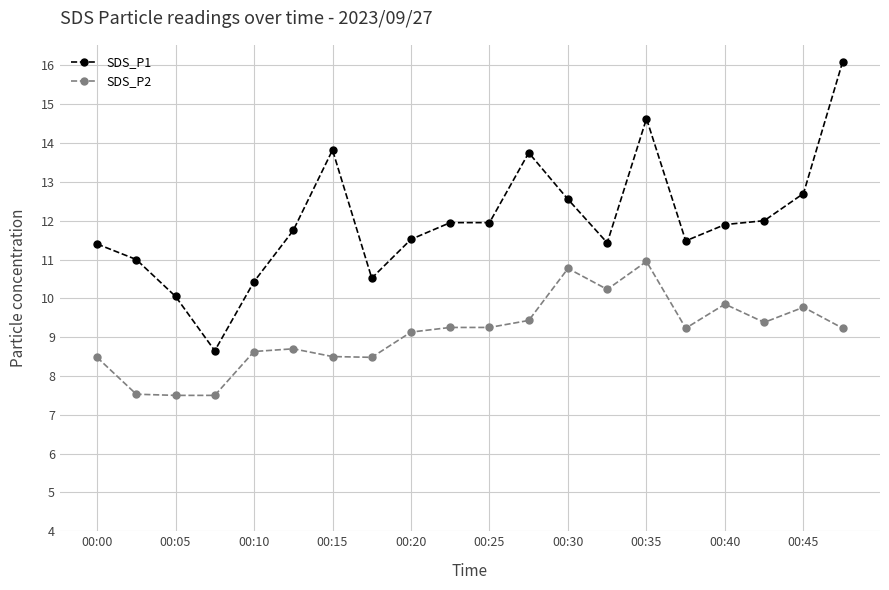

What is the minimum value shown in the chart?

7.5